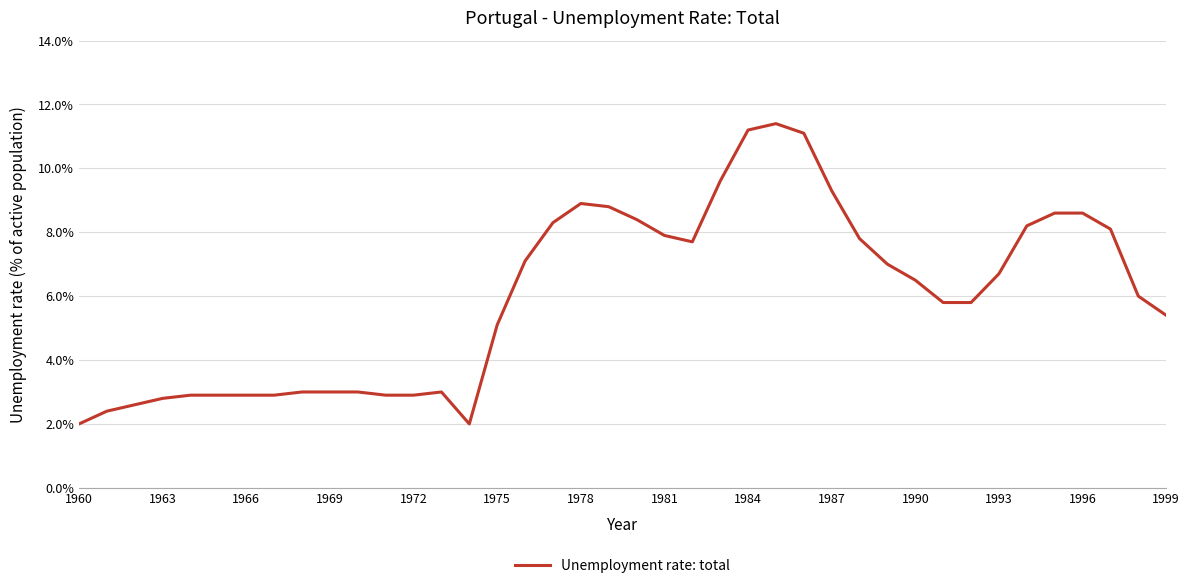

What is the difference between the maximum and minimum values?

9.4